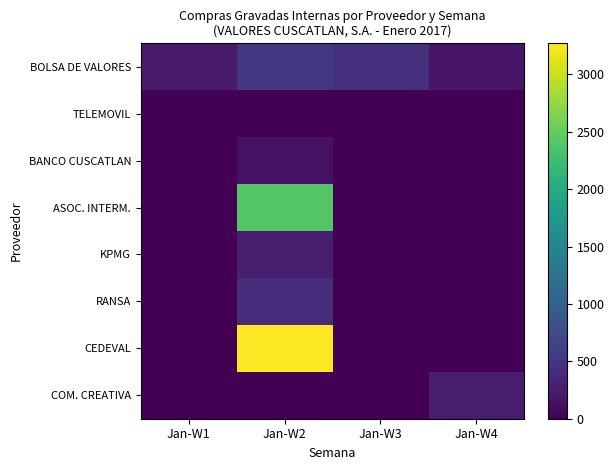

Reading left to right, extract all data points from this chart.

BOLSA DE VALORES: Jan-W1=239.7	Jan-W2=534.0	Jan-W3=456.7	Jan-W4=200.9
TELEMOVIL: Jan-W1=1.2	Jan-W2=1.2	Jan-W3=0.0	Jan-W4=1.2
BANCO CUSCATLAN: Jan-W1=0.0	Jan-W2=144.9	Jan-W3=0.0	Jan-W4=0.0
ASOC. INTERM.: Jan-W1=0.0	Jan-W2=2400.0	Jan-W3=0.0	Jan-W4=0.0
KPMG: Jan-W1=0.0	Jan-W2=275.4	Jan-W3=0.0	Jan-W4=0.0
RANSA: Jan-W1=0.0	Jan-W2=415.0	Jan-W3=0.0	Jan-W4=0.0
CEDEVAL: Jan-W1=0.0	Jan-W2=3270.3	Jan-W3=0.0	Jan-W4=0.0
COM. CREATIVA: Jan-W1=0.0	Jan-W2=0.0	Jan-W3=0.0	Jan-W4=265.0